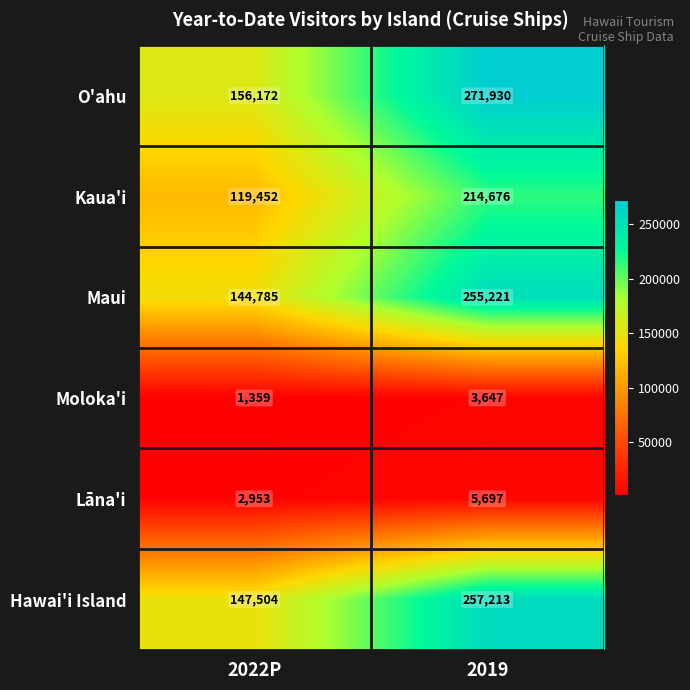

What is the spread (max minus min) of values at 2022P?

154813